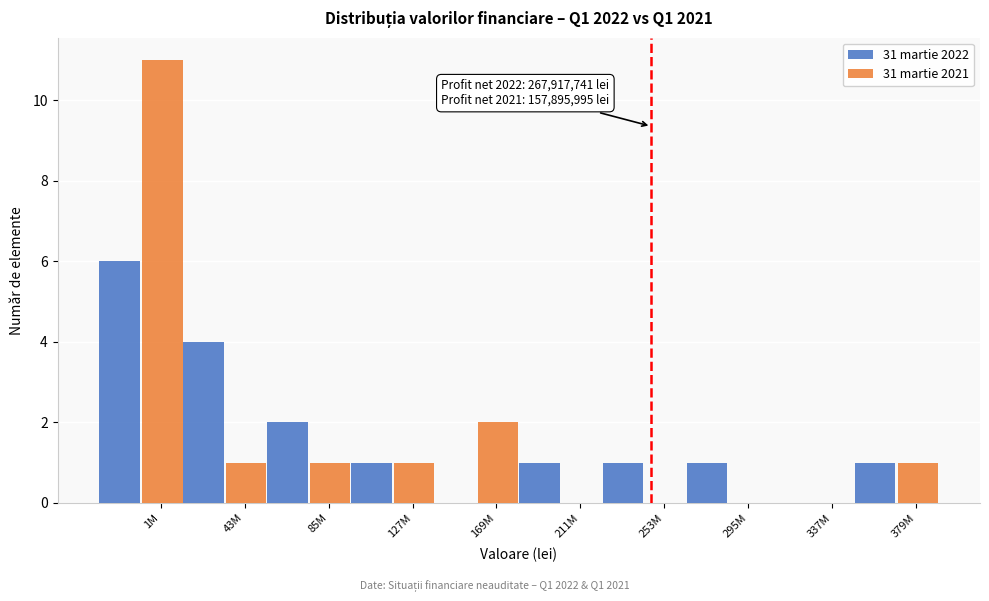

Is the value of 31 martie 2022 at 43M greater than the value of 31 martie 2021 at 211M?

Yes